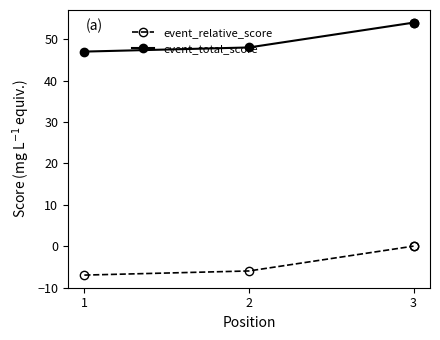

Which has a higher value, 3 or 3?

3